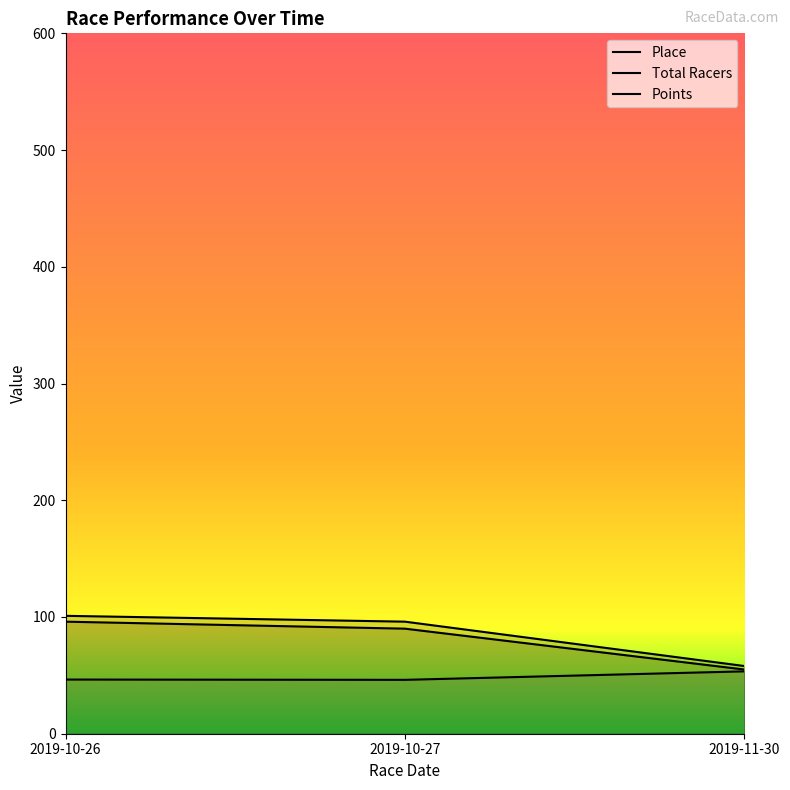

The value of Place at 2019-10-27 is 134.8. True or false?

False